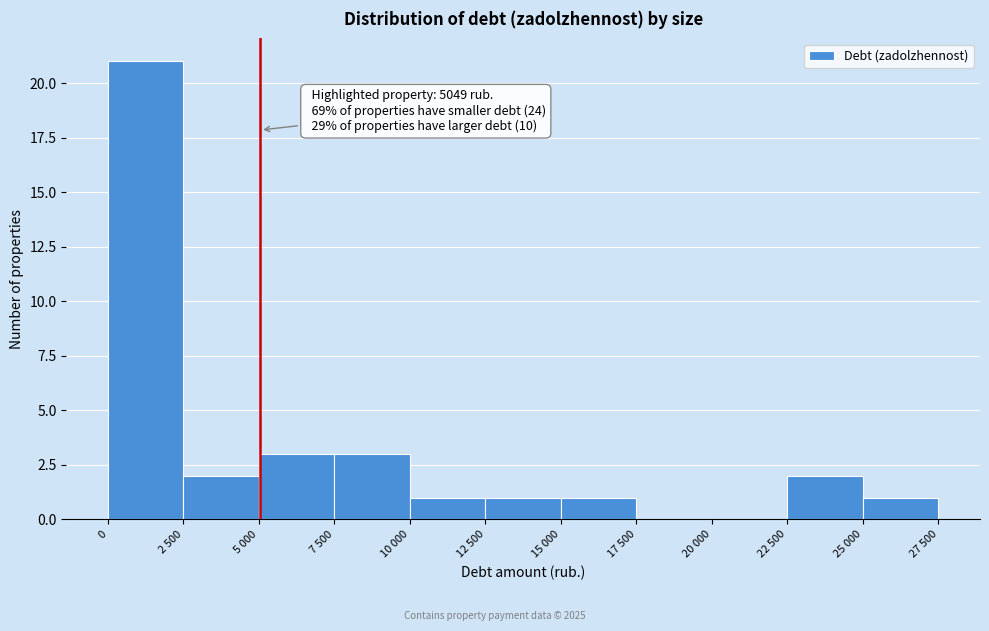

Reading right to left, transcribe all the data shown in this chart.

25 000=1	22 500=2	20 000=0	17 500=0	15 000=1	12 500=1	10 000=1	7 500=3	5 000=3	2 500=2	0=21